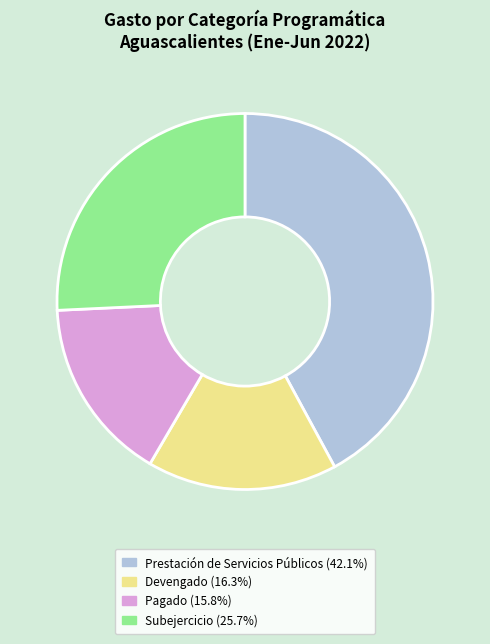

What is the ratio of the value at Subejercicio to the value at Pagado?

1.6